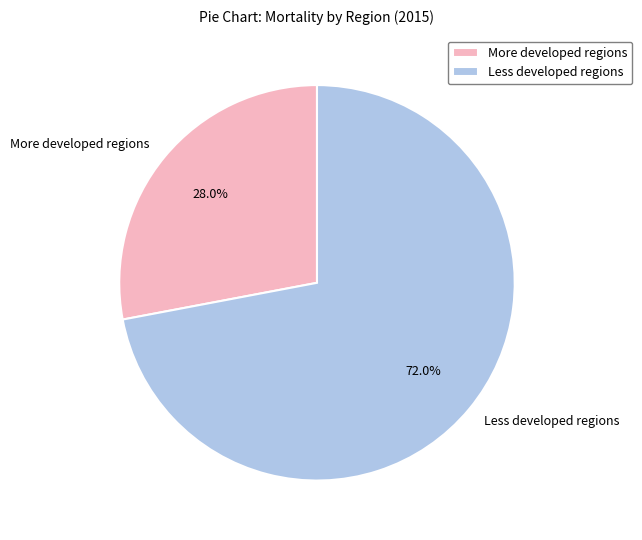

To the nearest percent, what is the difference between the largest and smallest slice percentages?

44%